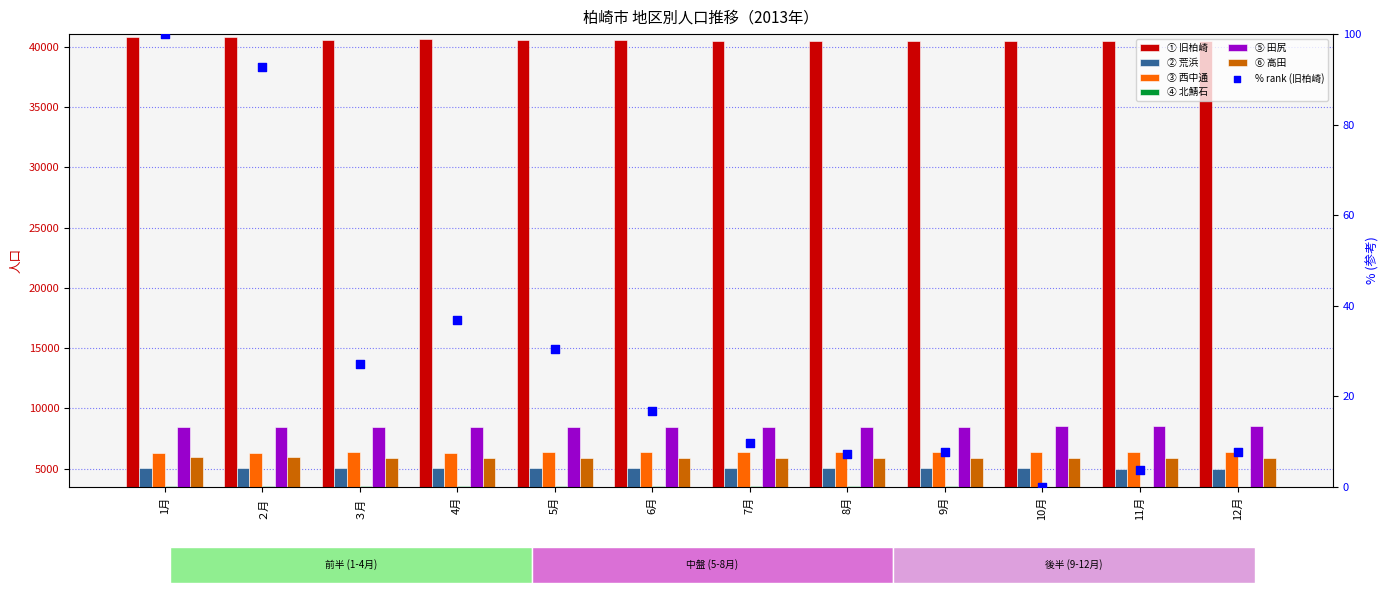

Is the value of ① 旧柏崎 at 9月 greater than the value of ② 荒浜 at 6月?

Yes